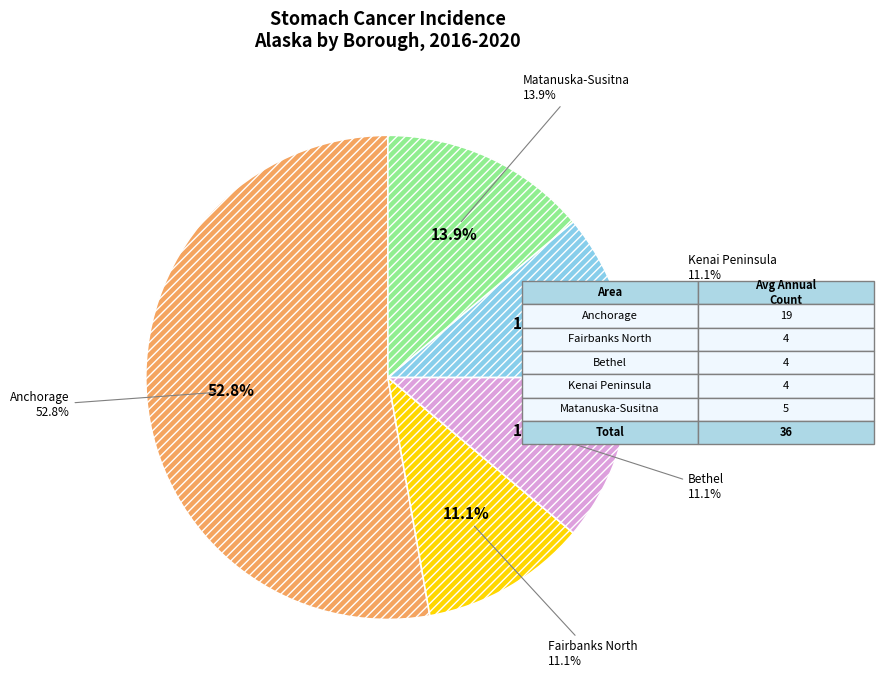

True or false: Anchorage Municipality accounts for 46% of the total.

False